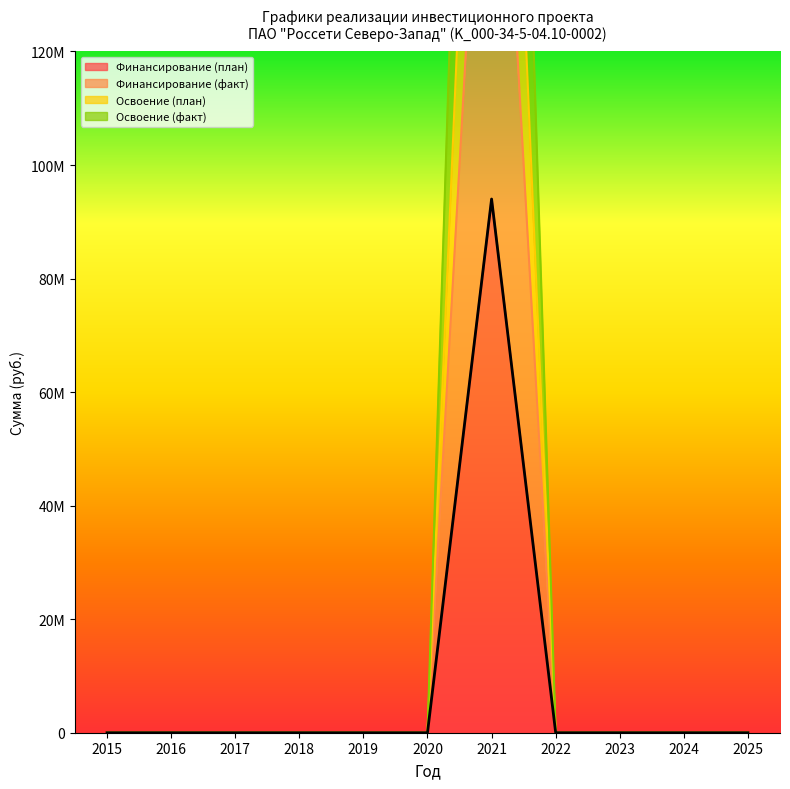

Is it true that Финансирование (план) equals 0 at 2023?

True